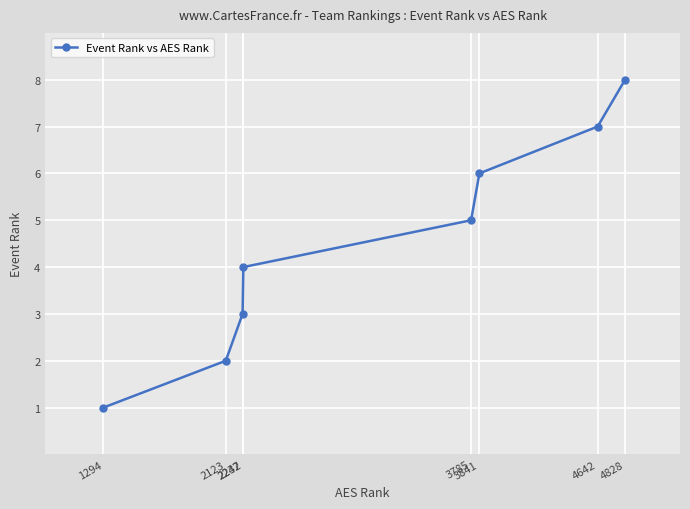

What is the difference between the values at 4828 and 2242?

4